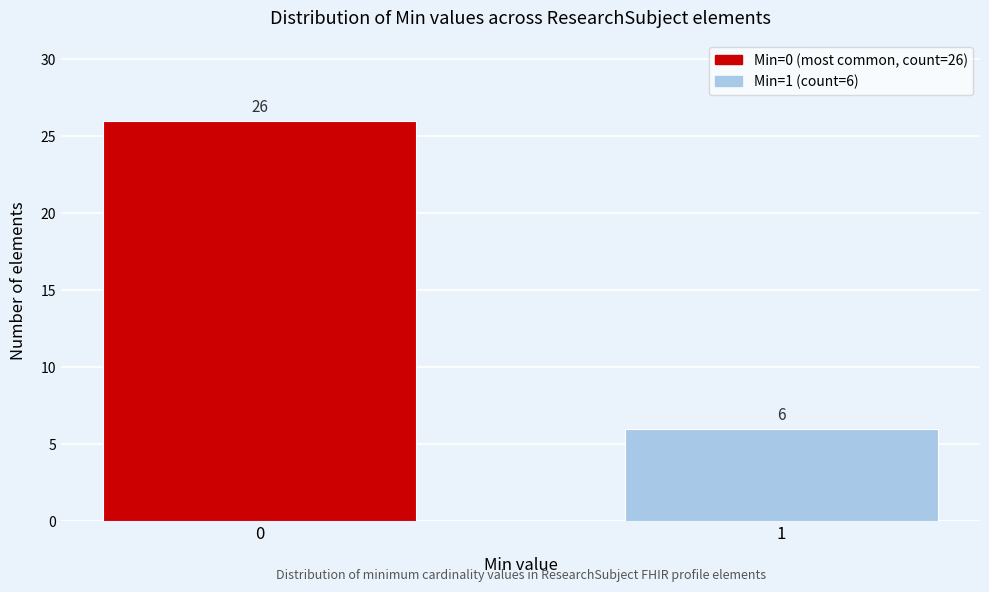

Reading left to right, list all the values displayed in this chart.

26	6